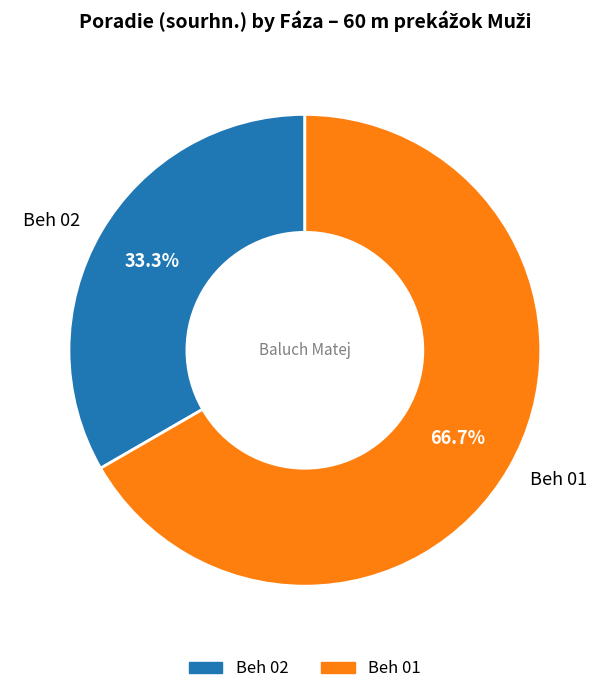

To the nearest percent, what percentage of the pie is Beh 01?

67%